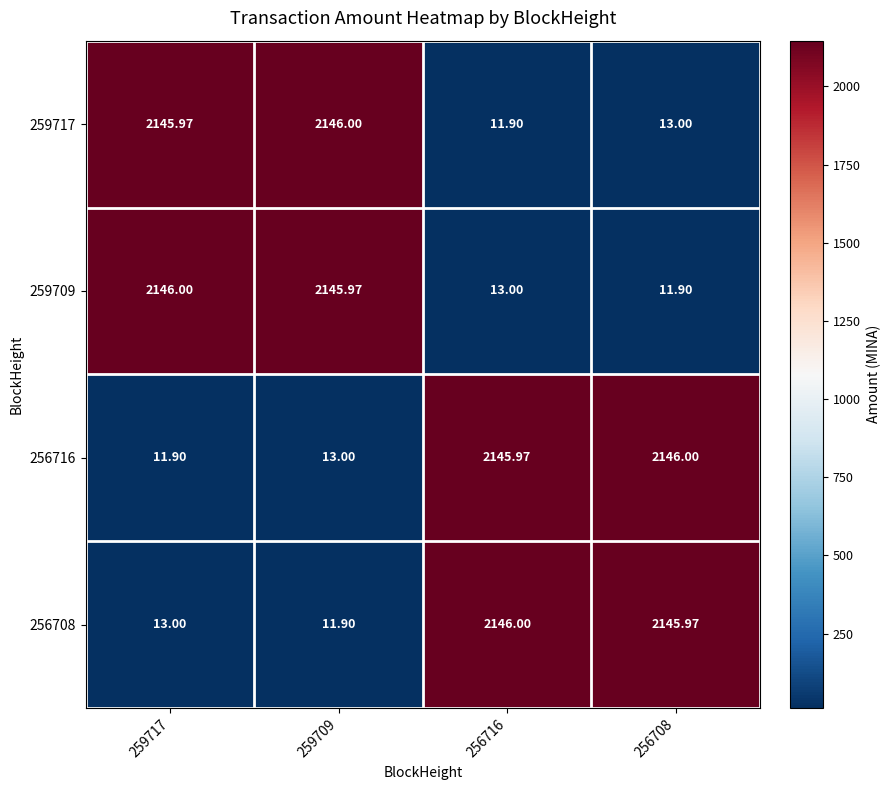

Is the value of 259717 at 259709 greater than the value of 259709 at 256708?

Yes